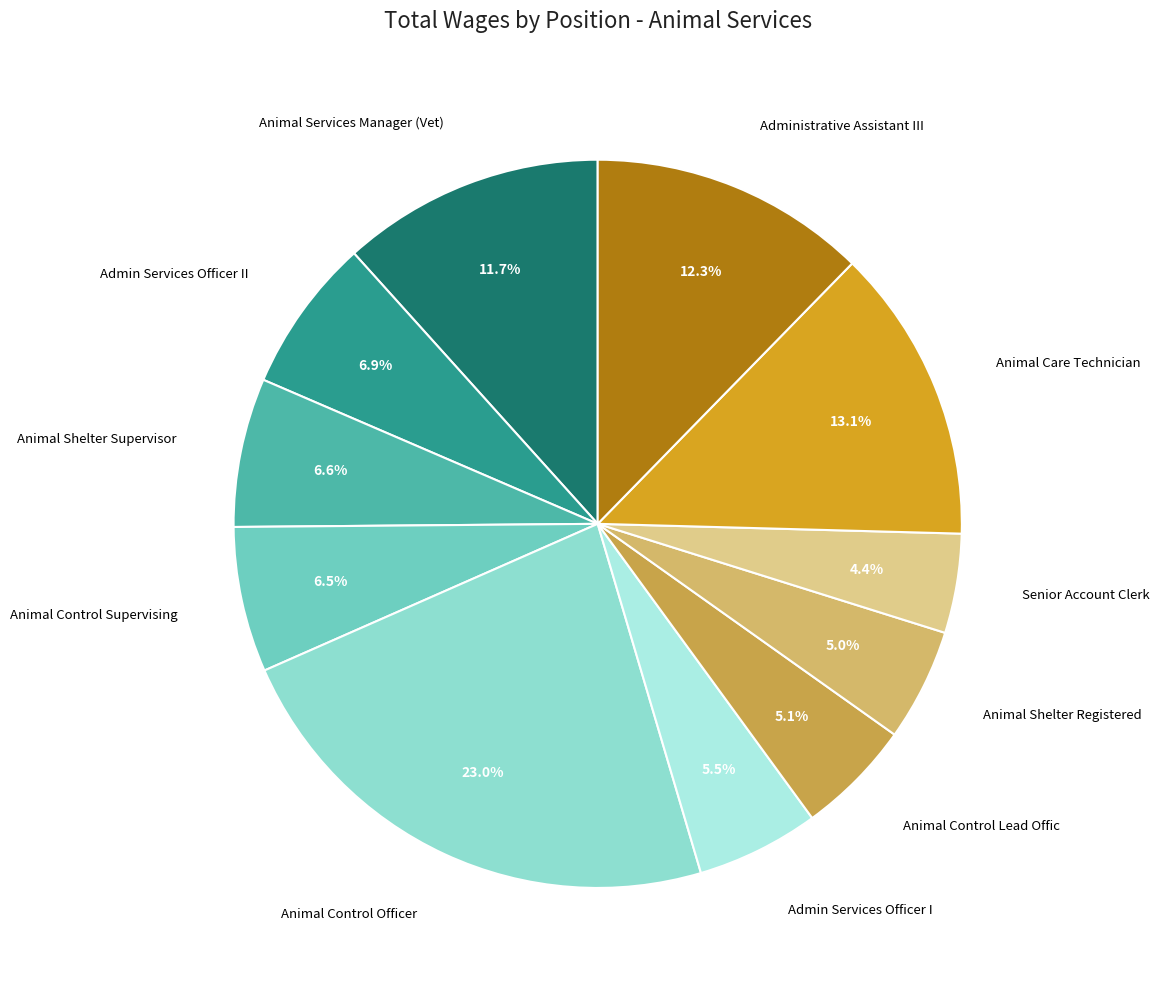

To the nearest percent, what is the difference between the largest and smallest slice percentages?

19%